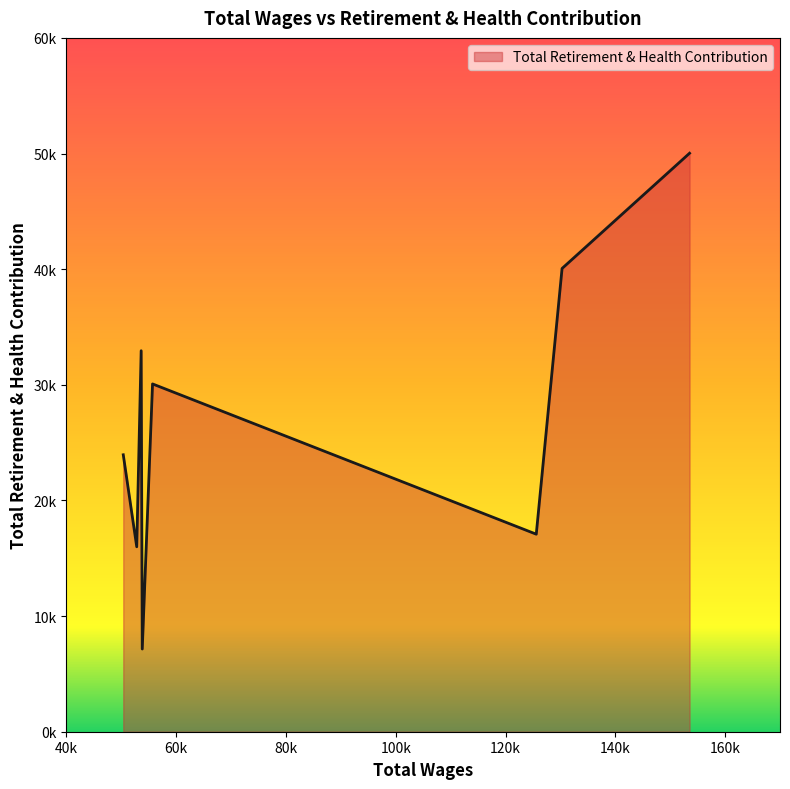

Does the chart display data point markers on the line(s)?

No